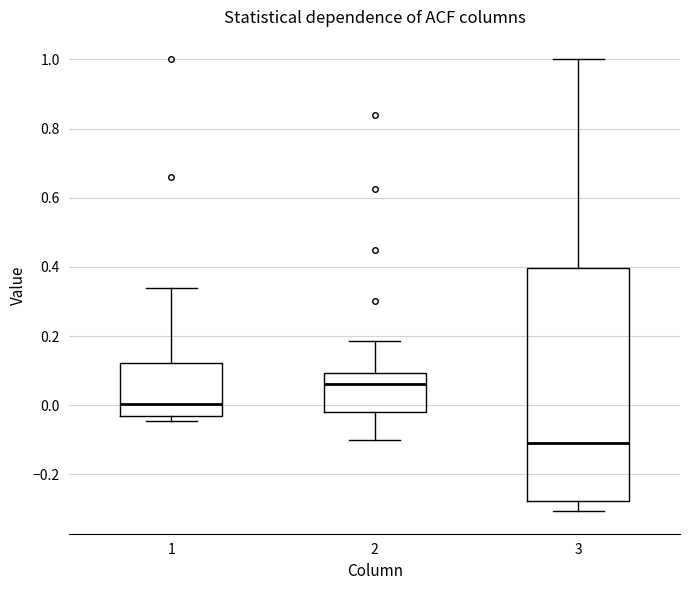

Which box's median line is the lowest?

3